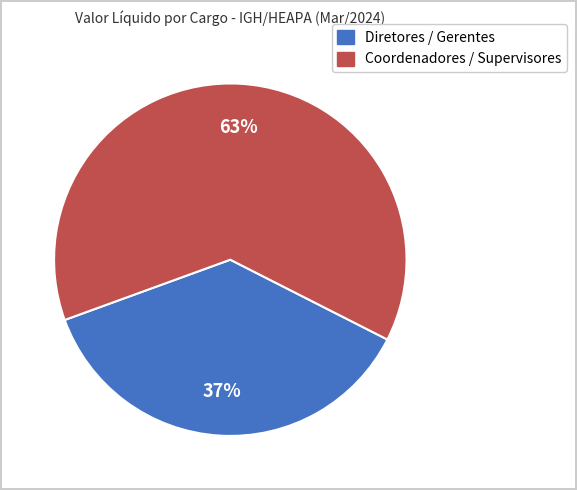

To the nearest percent, what is the average slice percentage?

50%